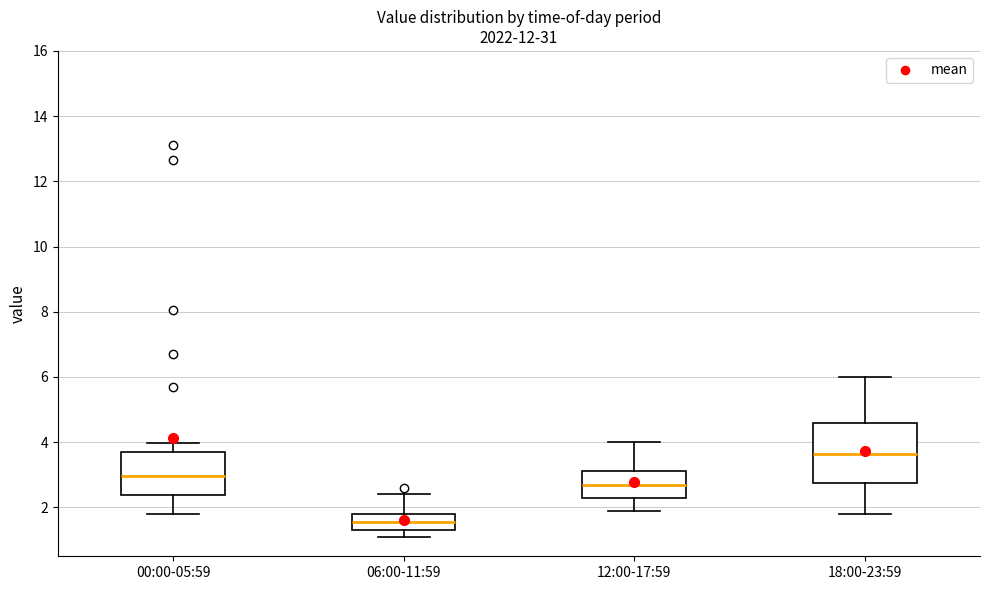

Reading left to right, transcribe this box plot: for each box, give where its median line is, the range the box spans, and where its two whiskers end, as read against the y-axis. The values are not printed on the chart, so give them approximately, as read against the axis.

00:00-05:59: median 3.0, box 2.4 to 3.6, whiskers 1.8 to 4.0
06:00-11:59: median 1.6, box 1.4 to 1.8, whiskers 1.2 to 2.4
12:00-17:59: median 2.8, box 2.4 to 3.2, whiskers 2.0 to 4.0
18:00-23:59: median 3.6, box 2.8 to 4.6, whiskers 1.8 to 6.0